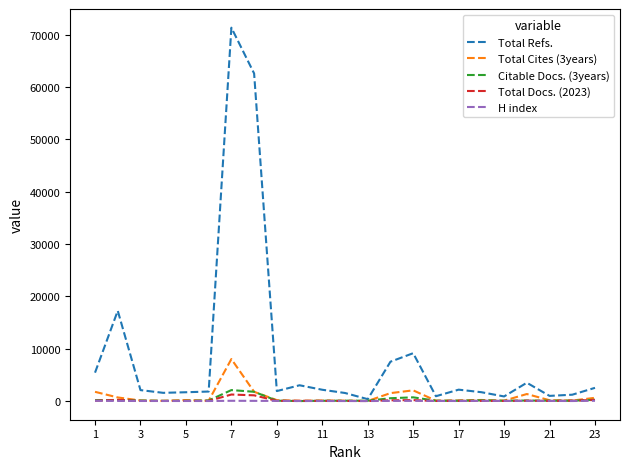

True or false: H index and Total Refs. cross at least once.

False